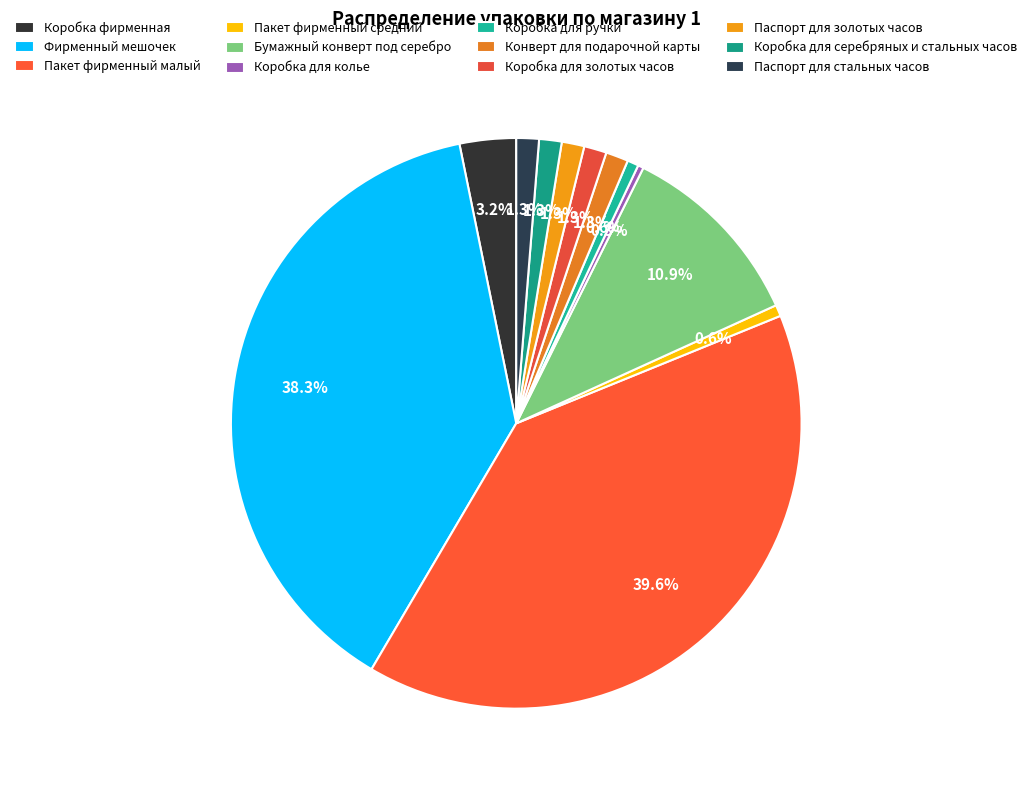

Count the number of slices in the pie.

12